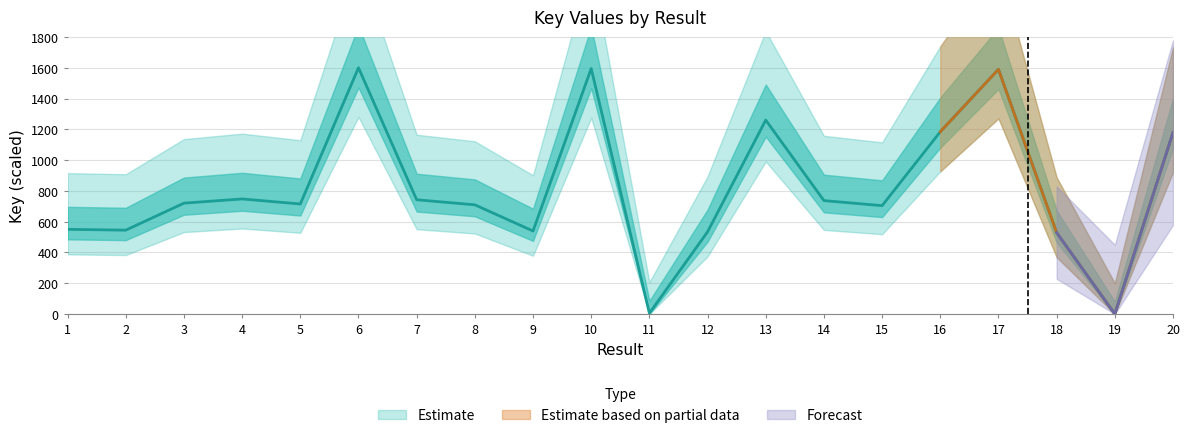

How many positive values are there?

19